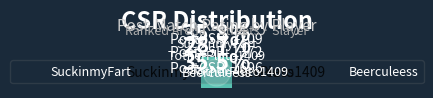

What is the change in value from SuckinmyFart to TotherPluto1409?

-337